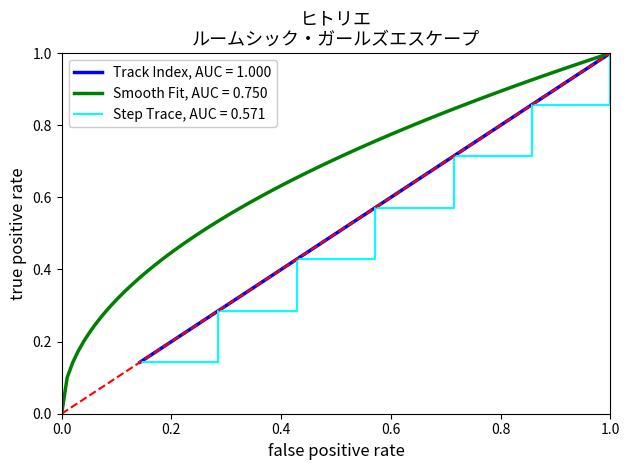

True or false: there are more than 0 points higher than both neighbors.

False